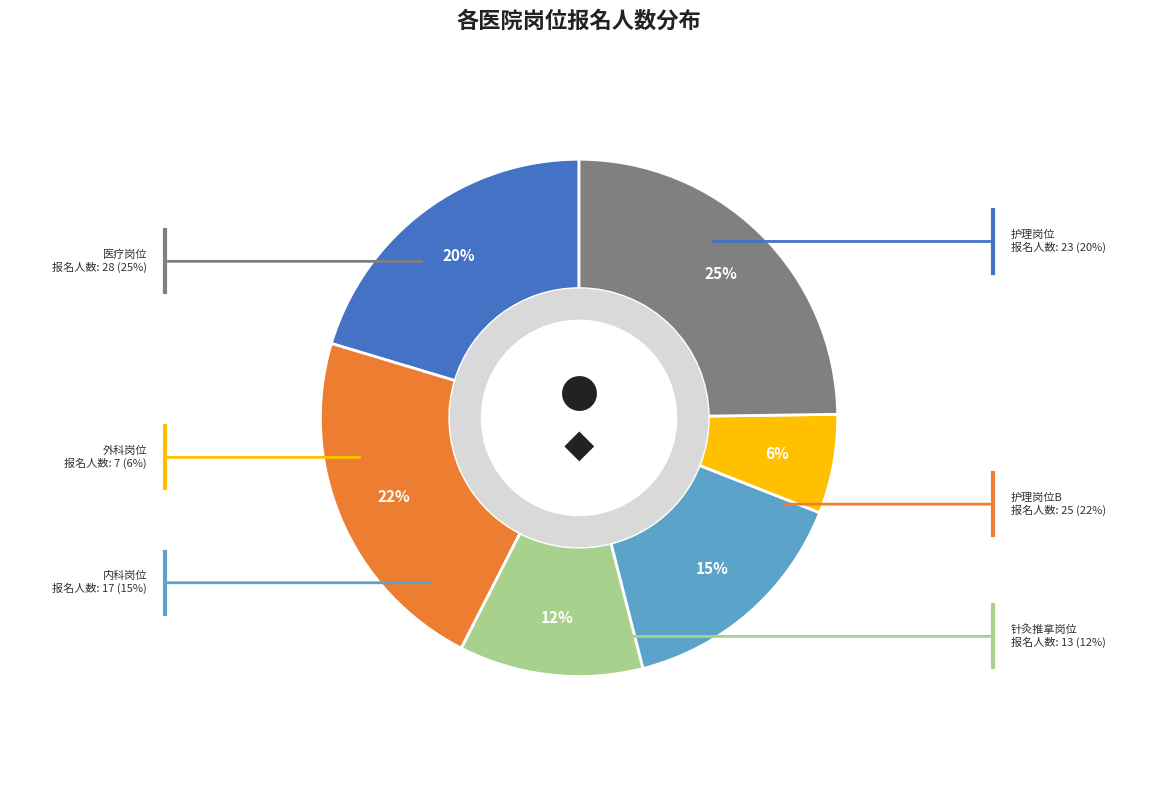

Is there any slice that represents more than half of the pie?

No